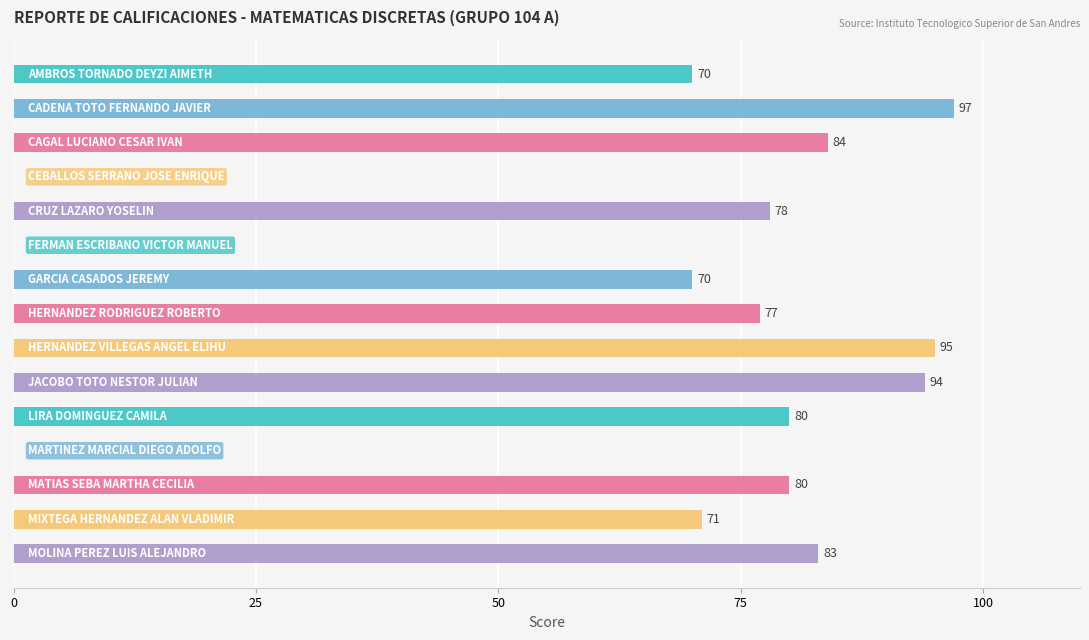

What is the sum of all values?

979